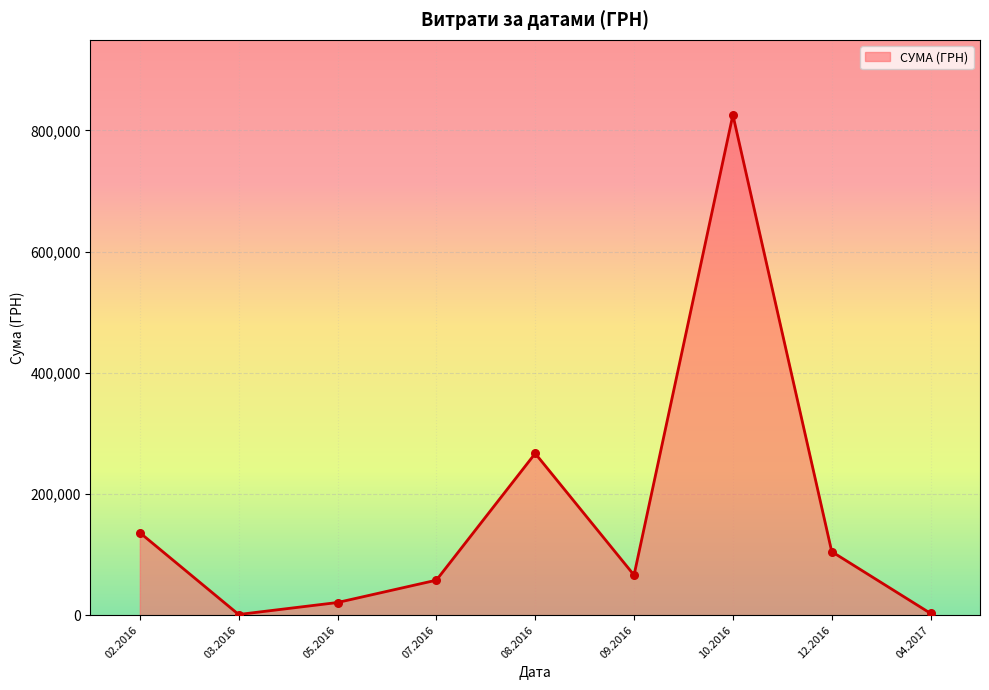

What is the change in value from 07.2016 to 08.2016?

+209222.1